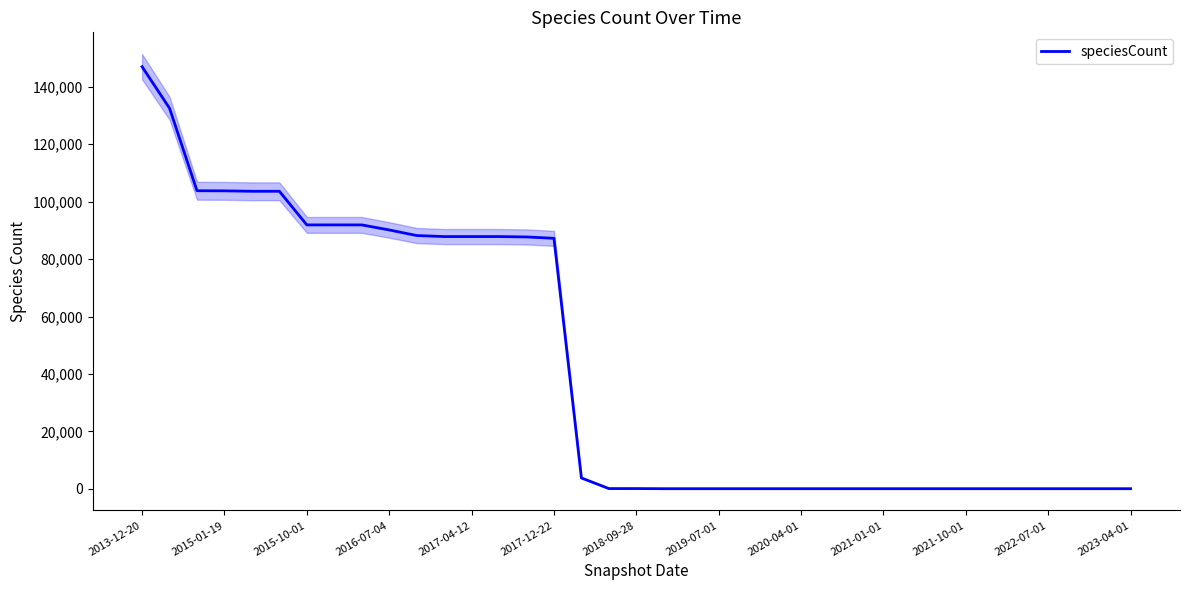

True or false: there are more than 0 points higher than both neighbors.

False